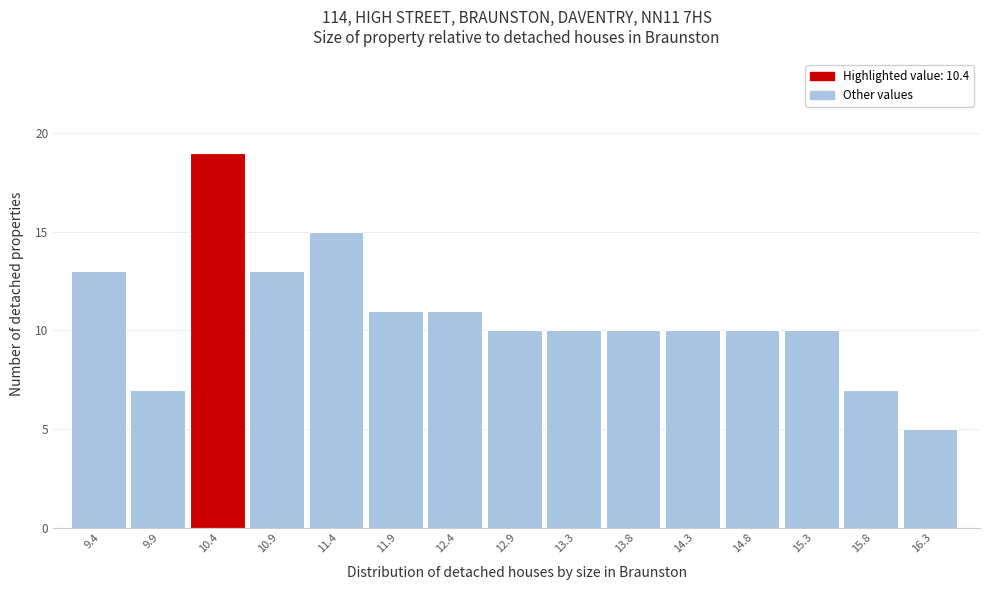

Reading right to left, transcribe all the data shown in this chart.

16.3=5	15.8=7	15.3=10	14.8=10	14.3=10	13.8=10	13.3=10	12.9=10	12.4=11	11.9=11	11.4=15	10.9=13	10.4=19	9.9=7	9.4=13